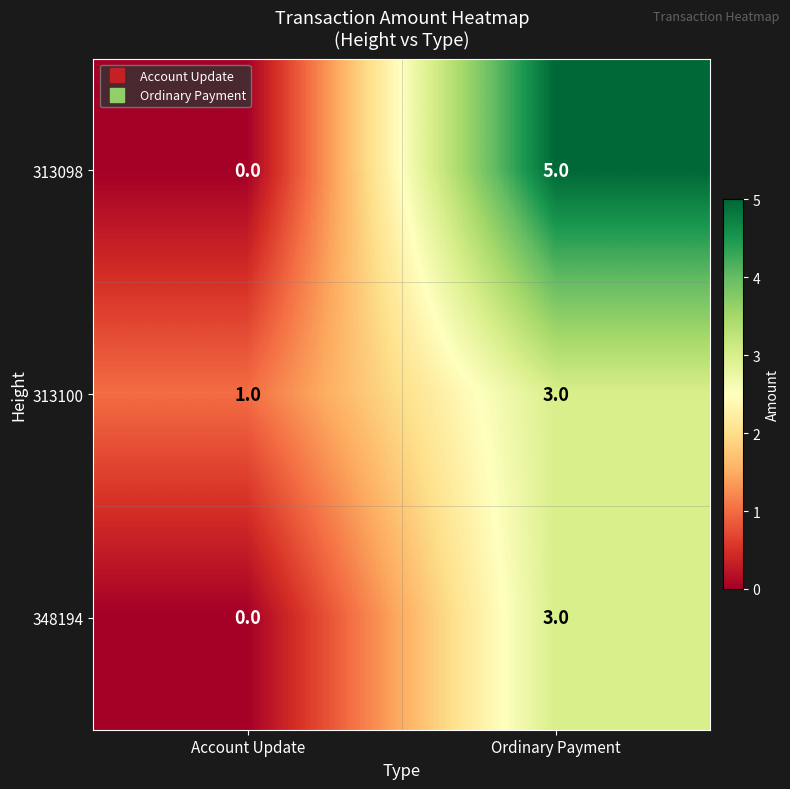

List the series in order of their overall mean, highest first.

313098, 313100, 348194